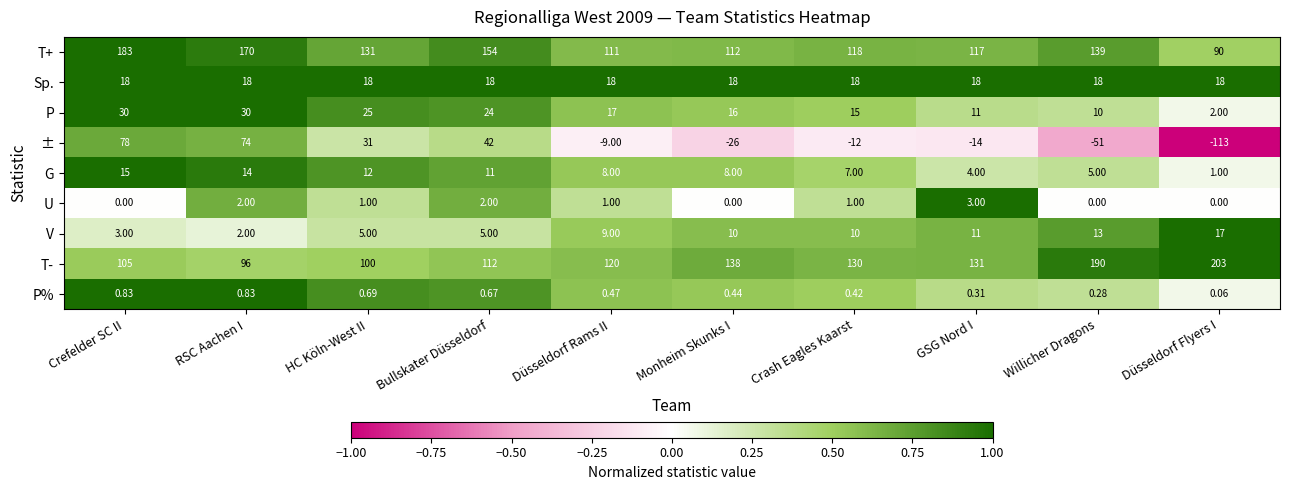

At HC Köln-West II, list the series in order from largest to smallest.

T+, T-, ±, P, Sp., G, V, U, P%